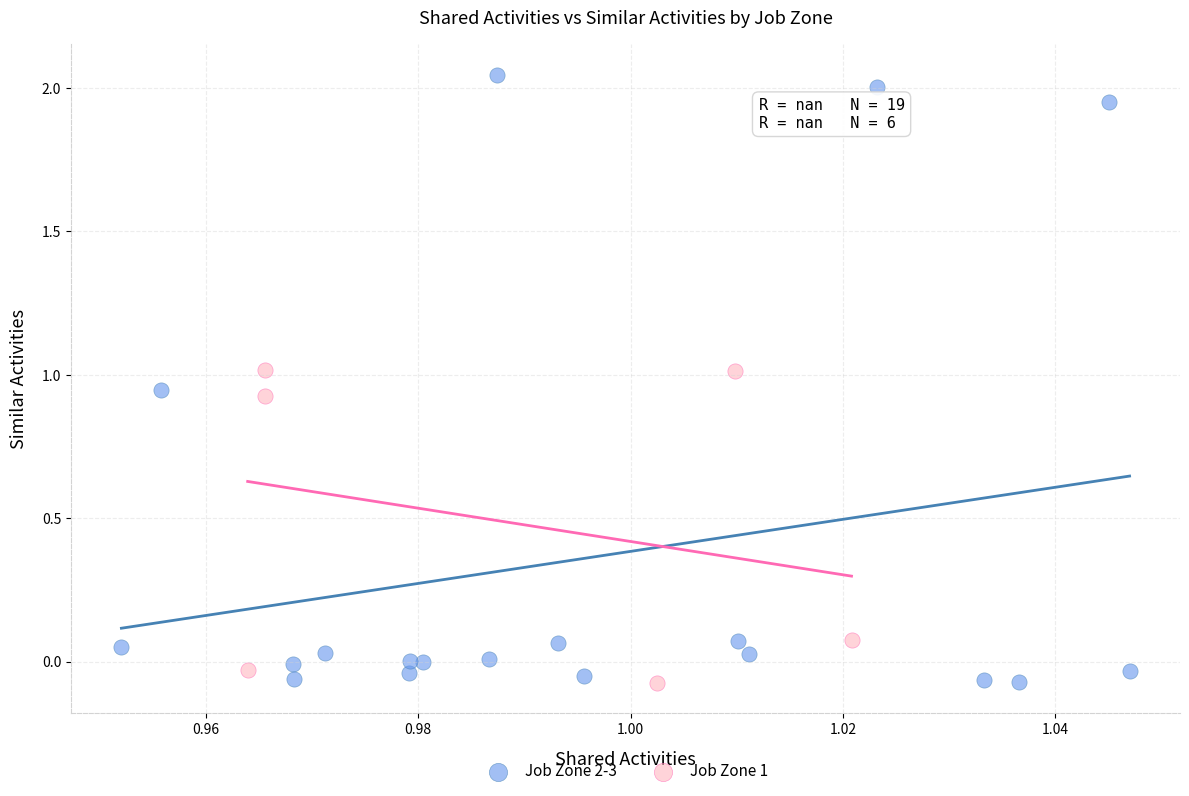

Which series has the widest spread of Y values?

Job Zone 2-3